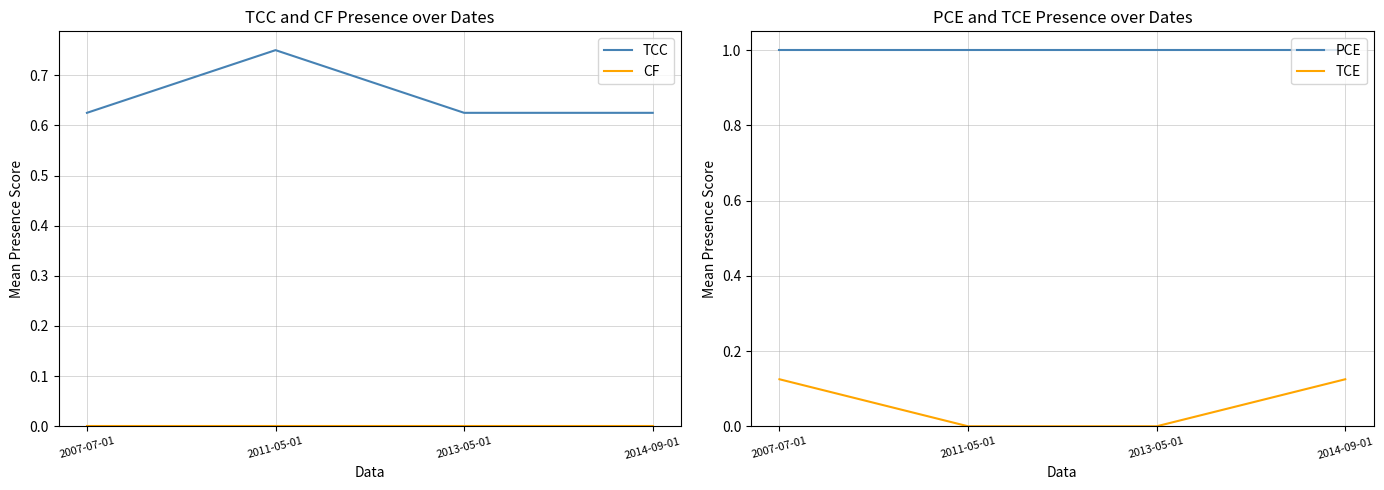

What is the difference between the highest and lowest values at 2013-05-01?

1.0